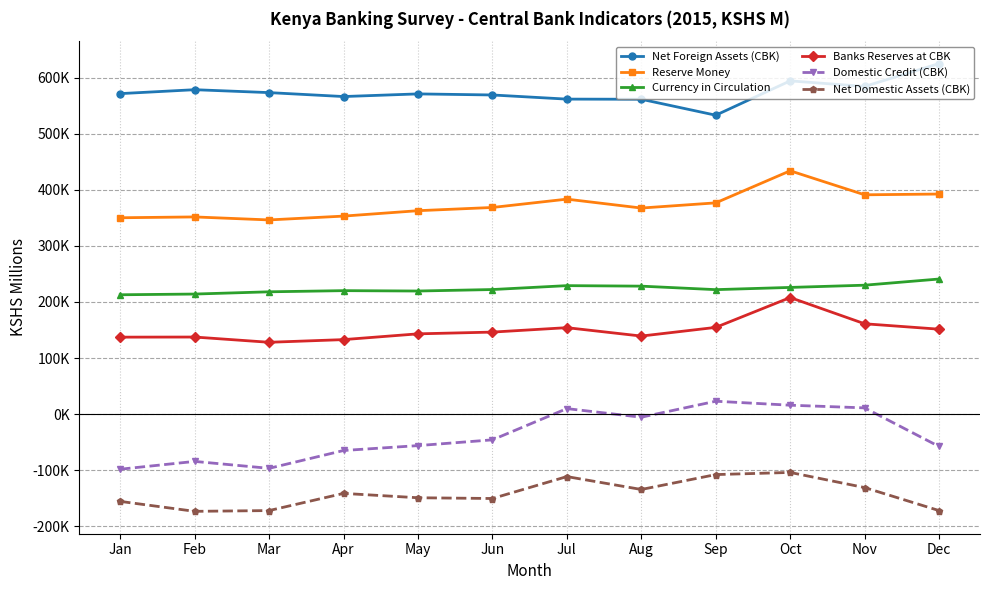

Reading left to right, what are all the values shown in this chart?

Net Foreign Assets (CBK): Jan=571463	Feb=578452	Mar=573260	Apr=566253	May=570964	Jun=569050	Jul=561664	Aug=561415	Sep=532958	Oct=594189	Nov=584256	Dec=625036
Reserve Money: Jan=350152	Feb=351626	Mar=346280	Apr=353098	May=362730	Jun=368483	Jul=383330	Aug=367464	Sep=376697	Oct=433876	Nov=391071	Dec=392430
Currency in Circulation: Jan=212859	Feb=214127	Mar=218136	Apr=220196	May=219536	Jun=222178	Jul=229128	Aug=228228	Sep=221990	Oct=225946	Nov=229919	Dec=240931
Banks Reserves at CBK: Jan=137294	Feb=137499	Mar=128144	Apr=132901	May=143194	Jun=146305	Jul=154202	Aug=139236	Sep=154707	Oct=207930	Nov=161151	Dec=151499
Domestic Credit (CBK): Jan=-98163	Feb=-84238	Mar=-96589	Apr=-64783	May=-56068	Jun=-45791	Jul=9903	Aug=-5434	Sep=23047	Oct=15976	Nov=11193	Dec=-57637
Net Domestic Assets (CBK): Jan=-155527	Feb=-173242	Mar=-171883	Apr=-141262	May=-149031	Jun=-150368	Jul=-111299	Aug=-134283	Sep=-107733	Oct=-103890	Nov=-130886	Dec=-171904